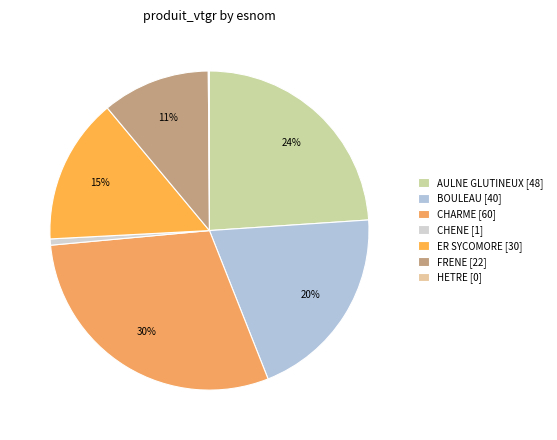

Is there a majority slice in this chart?

No